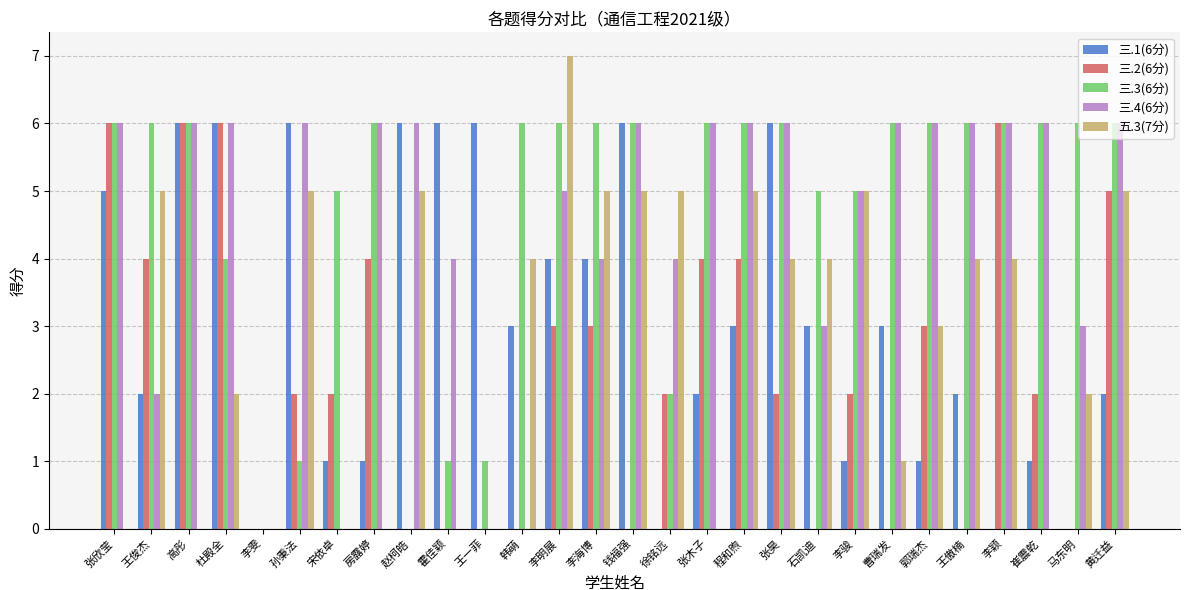

True or false: 五.3(7分) has a value of 5 at 李骏.

True